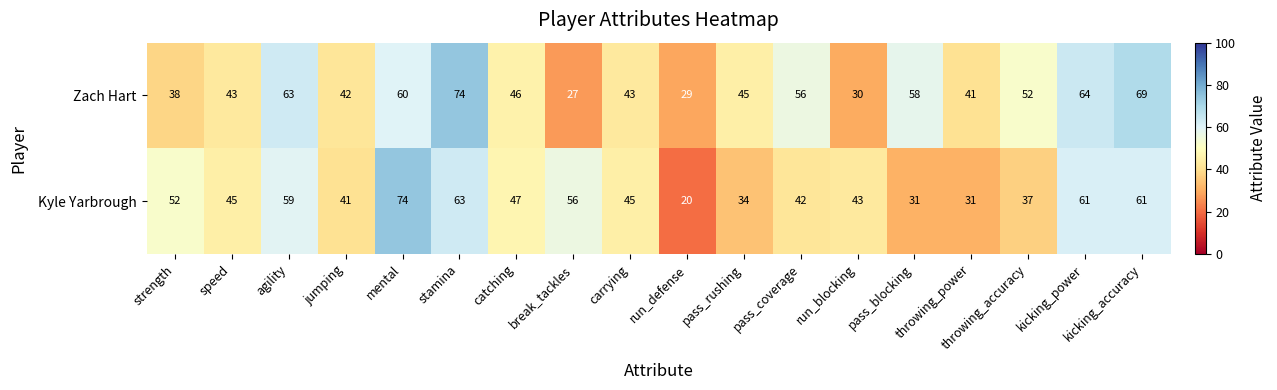

Which series has the largest total across all categories?

Zach Hart